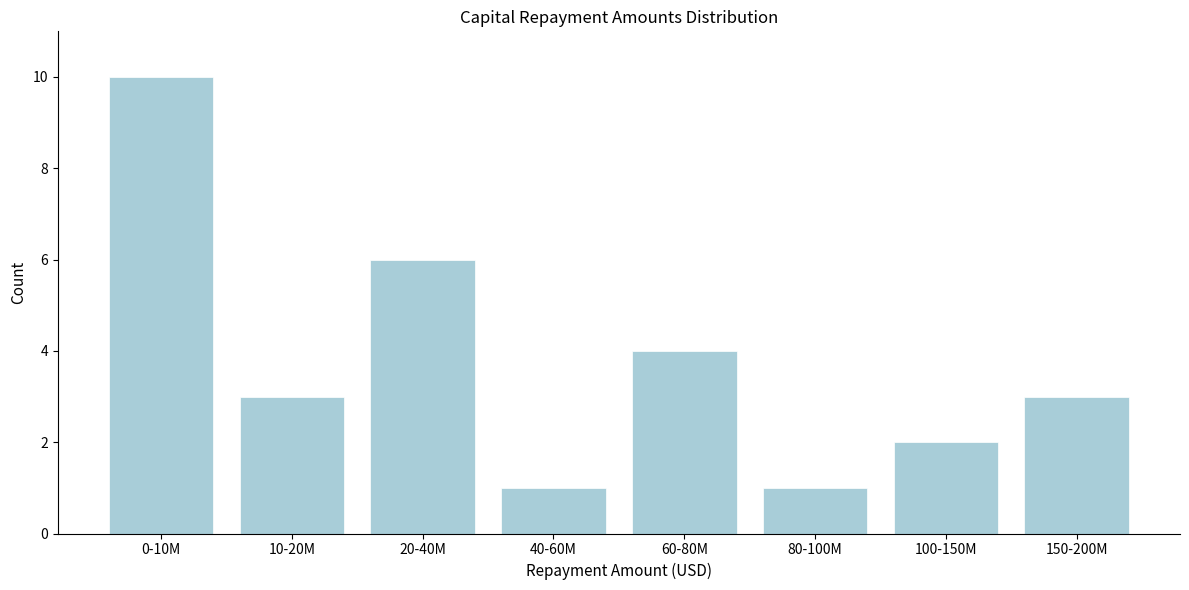

Reading left to right, list all the values displayed in this chart.

0-10M=10	10-20M=3	20-40M=6	40-60M=1	60-80M=4	80-100M=1	100-150M=2	150-200M=3